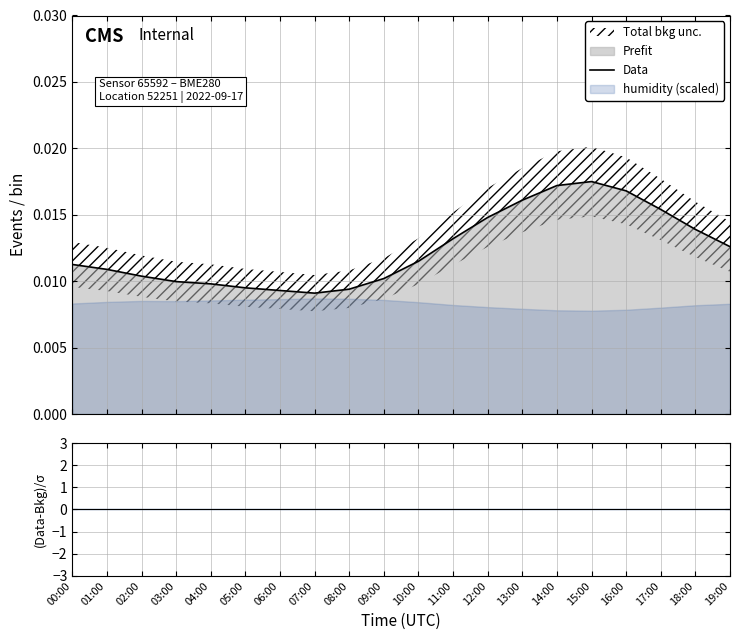

Reading left to right, list all the values displayed in this chart.

00:00=0.0	01:00=0.0	02:00=0.0	03:00=0.0	04:00=0.0	05:00=0.0	06:00=0.0	07:00=0.0	08:00=0.0	09:00=0.0	10:00=0.0	11:00=0.0	12:00=0.0	13:00=0.0	14:00=0.0	15:00=0.0	16:00=0.0	17:00=0.0	18:00=0.0	19:00=0.0